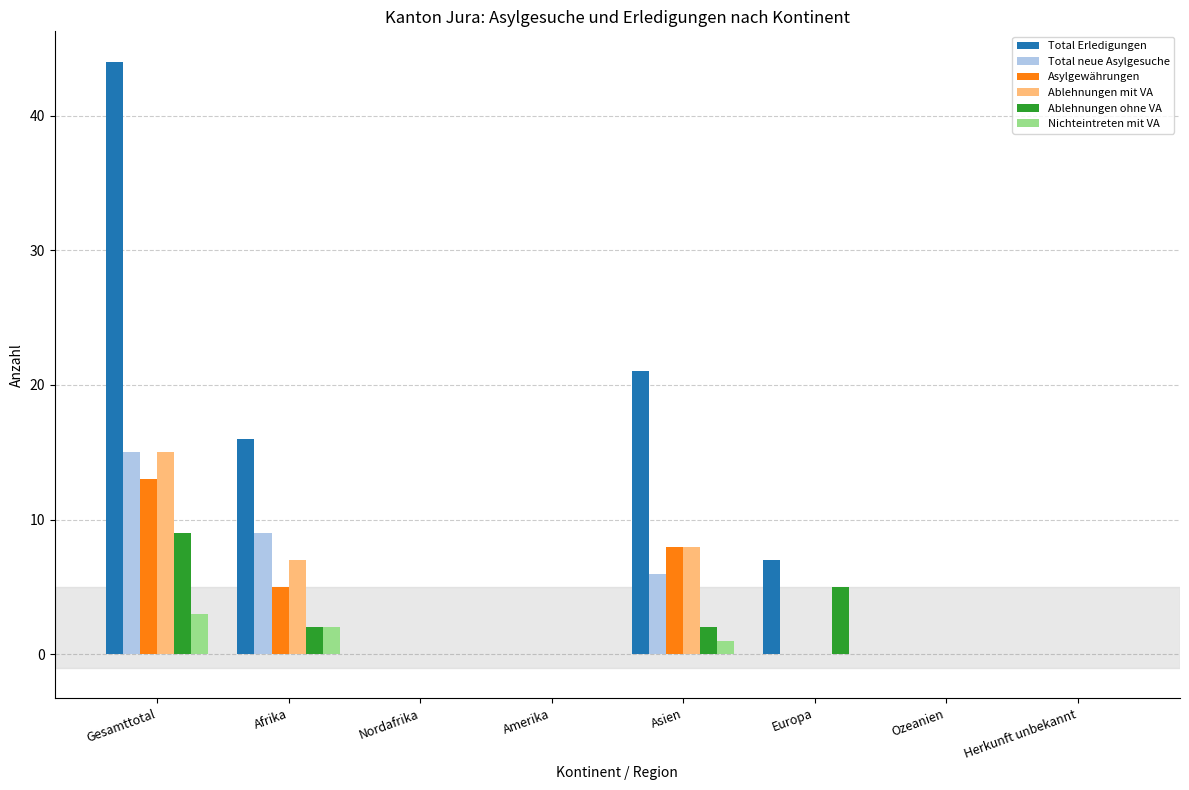

Are the bars grouped side by side (vs. stacked)?

Yes